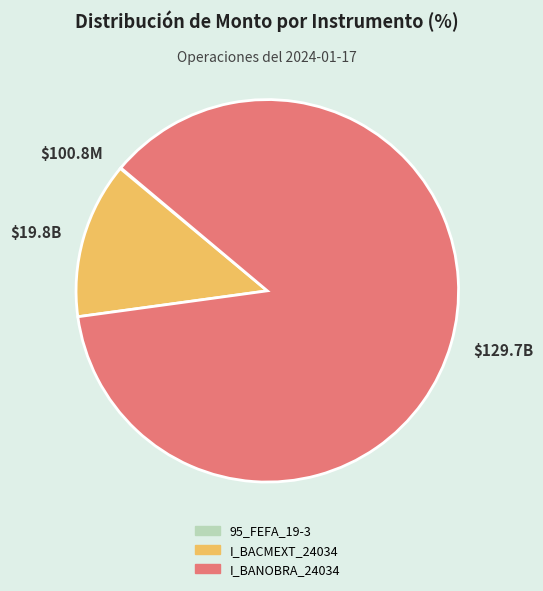

What is the largest slice in the pie chart?

$129.7B